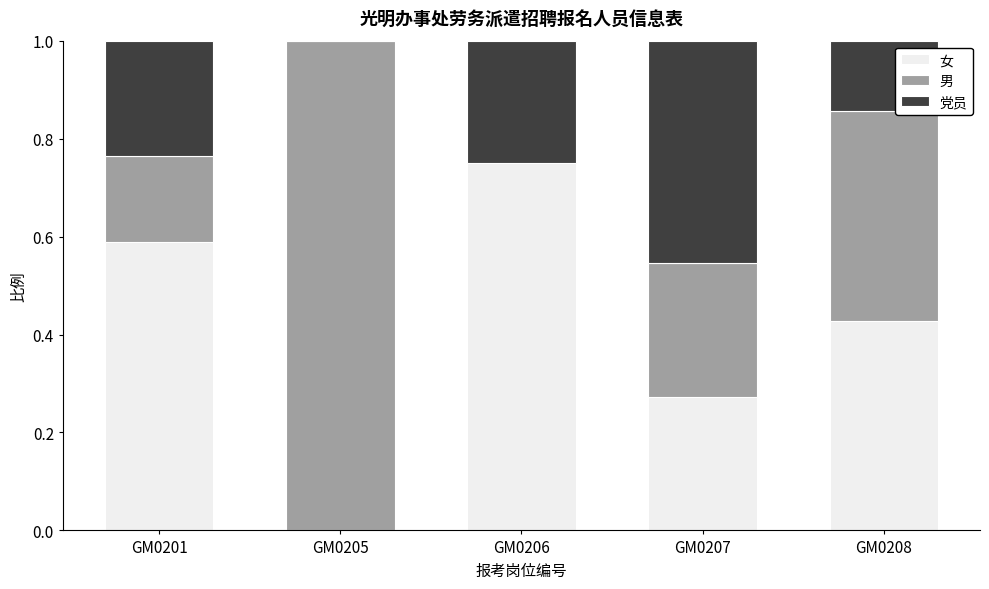

What is the sum of all 女 values?

2.0